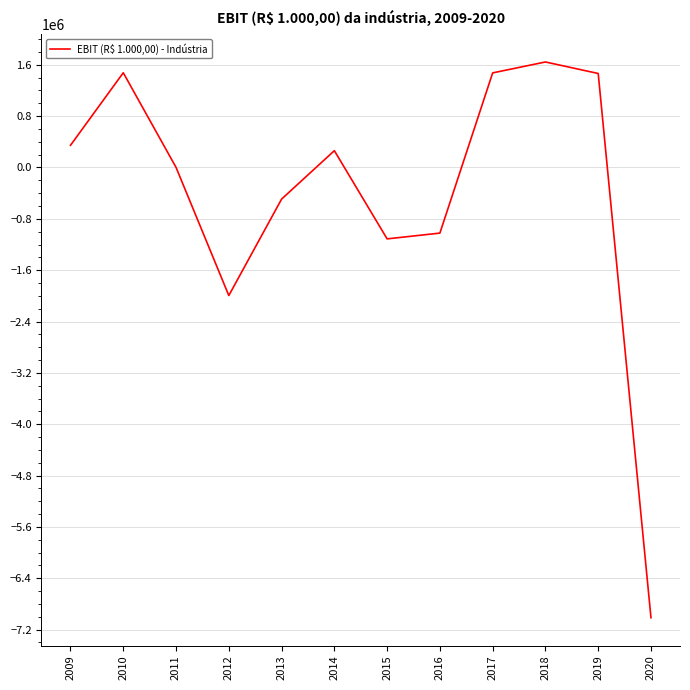

Is this an area chart (filled region under the line)?

No